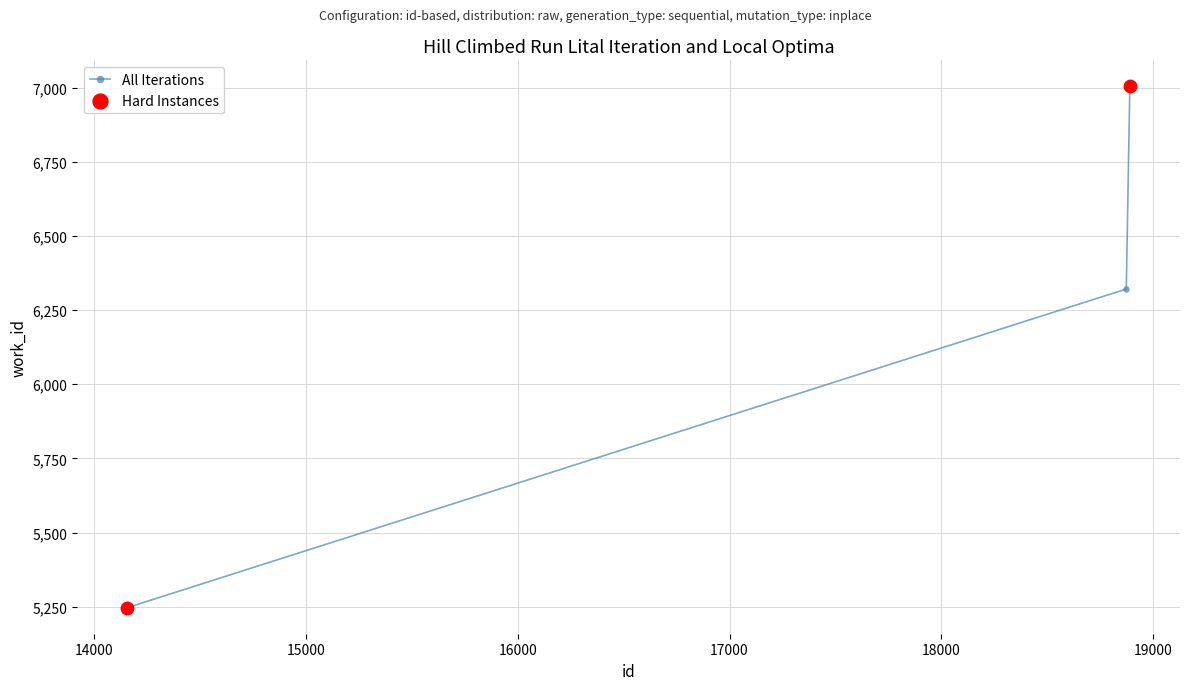

What is the smallest value displayed?

5247